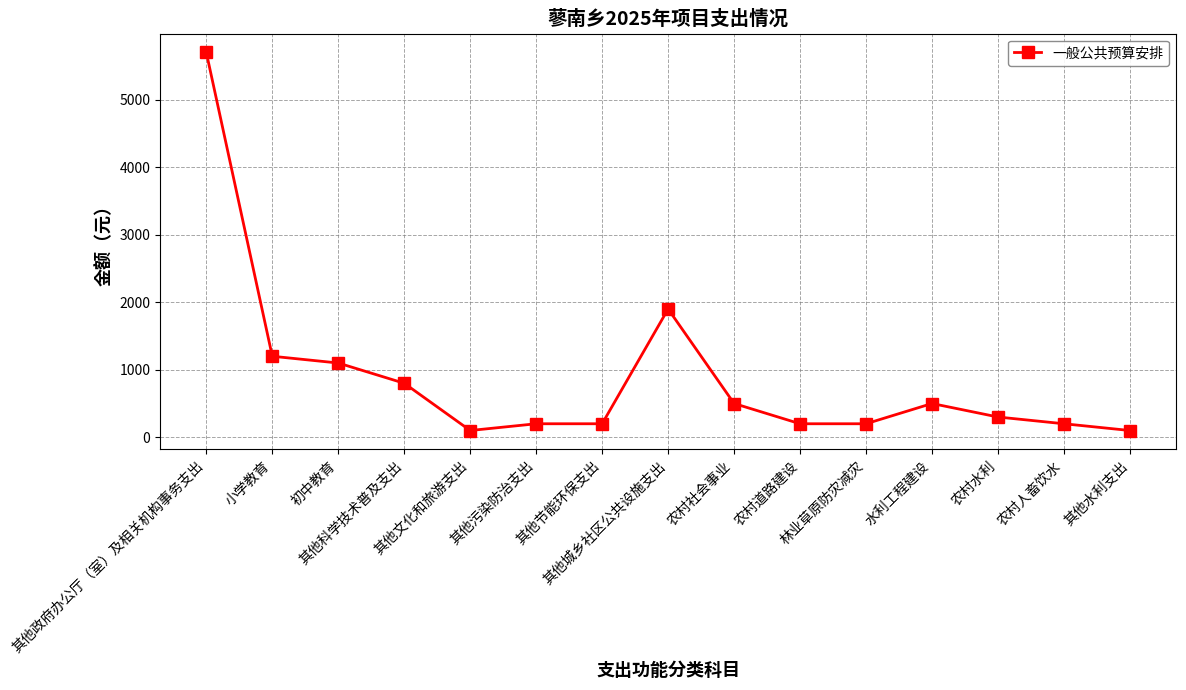

True or false: there are more than 0 points higher than both neighbors.

True